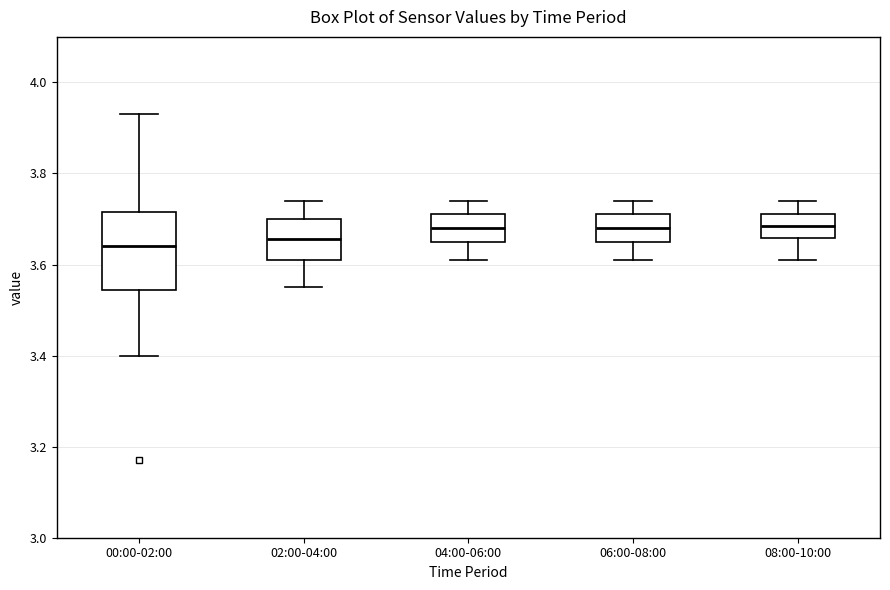

Reading left to right, transcribe this box plot: for each box, give where its median line is, the range the box spans, and where its two whiskers end, as read against the y-axis. The values are not printed on the chart, so give them approximately, as read against the axis.

00:00-02:00: median 3.64, box 3.54 to 3.72, whiskers 3.40 to 3.94
02:00-04:00: median 3.66, box 3.62 to 3.70, whiskers 3.56 to 3.74
04:00-06:00: median 3.68, box 3.66 to 3.72, whiskers 3.62 to 3.74
06:00-08:00: median 3.68, box 3.66 to 3.72, whiskers 3.62 to 3.74
08:00-10:00: median 3.68, box 3.66 to 3.72, whiskers 3.62 to 3.74